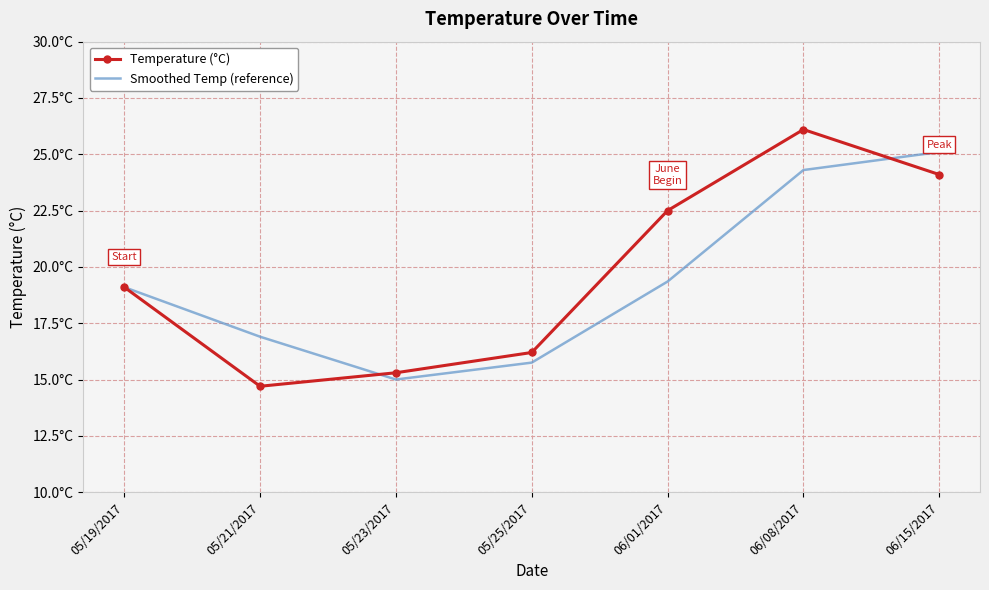

The value of Temperature (°C) at 05/25/2017 is 26.5. True or false?

False